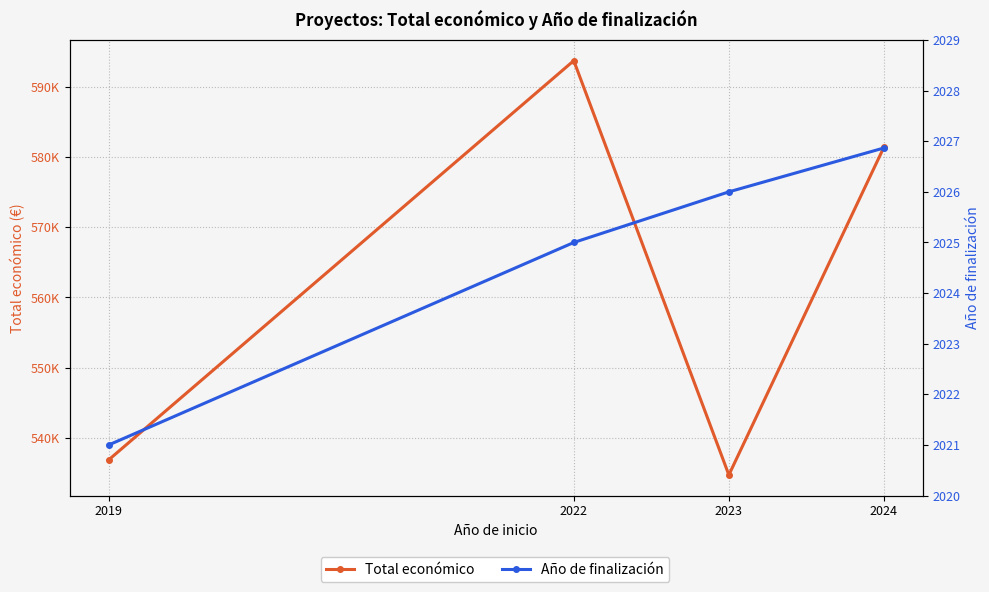

How many interior local valleys does the Total económico series have?

1